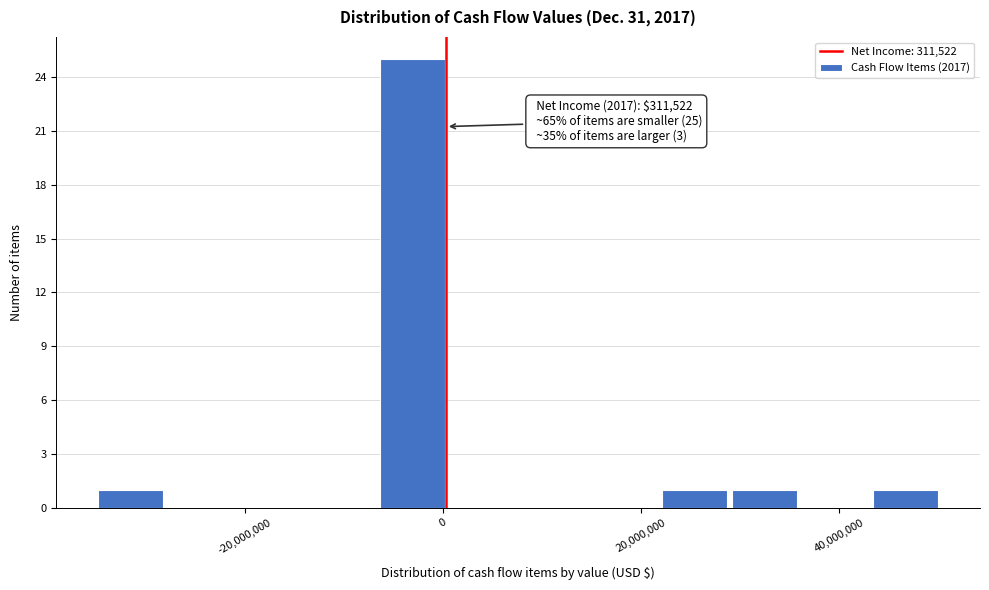

Read against the x-axis, roughly where is the centre of the tallest bar?

-4000000